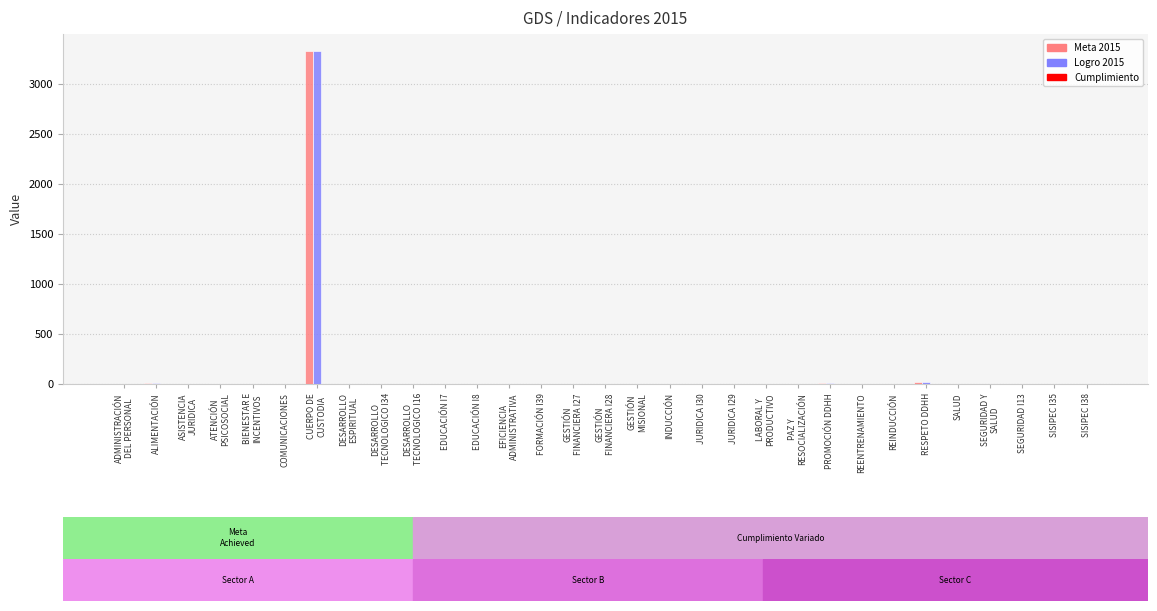

What is the sum of the Logro 2015 values at PAZ Y
RESOCIALIZACIÓN and ASISTENCIA
JURIDICA?

1.3